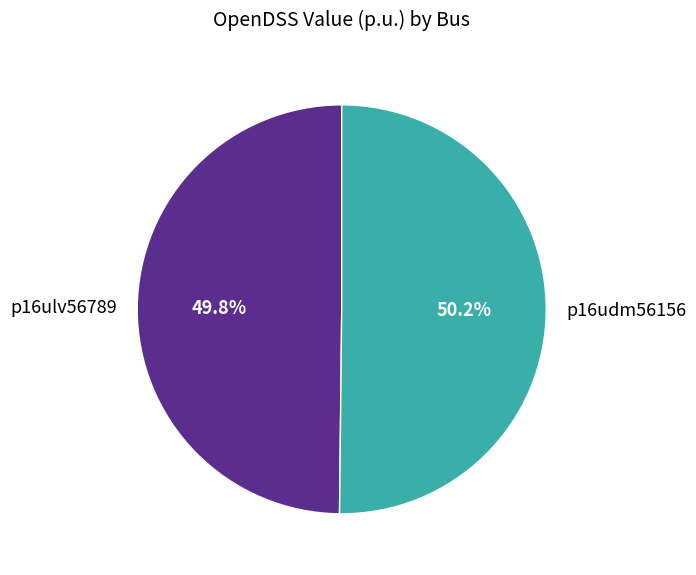

What portion of the pie excludes p16udm56156?

49.8%